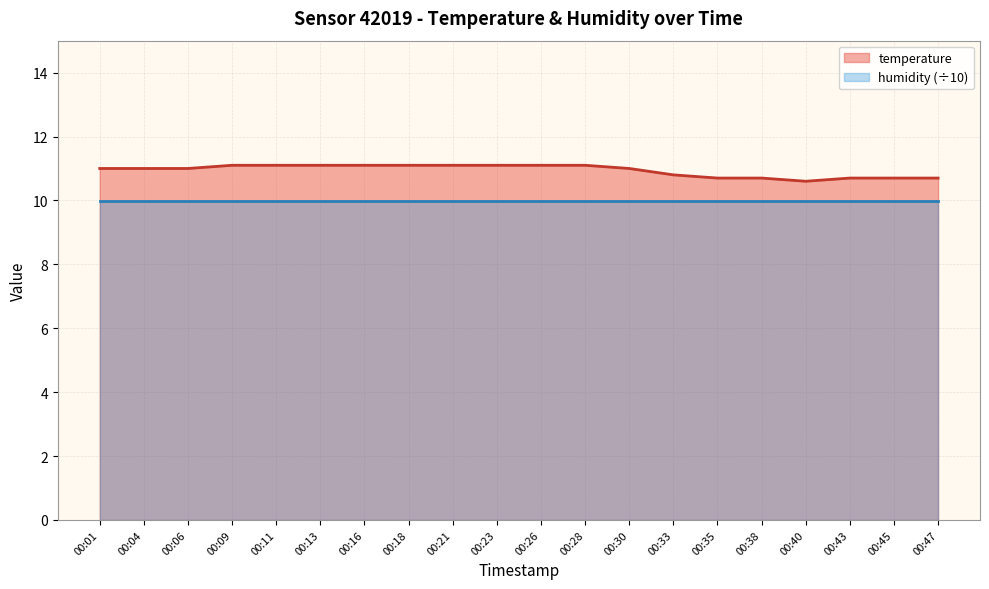

Reading right to left, transcribe all the data shown in this chart.

10.7	10.7	10.7	10.6	10.7	10.7	10.8	11.0	11.1	11.1	11.1	11.1	11.1	11.1	11.1	11.1	11.1	11.0	11.0	11.0